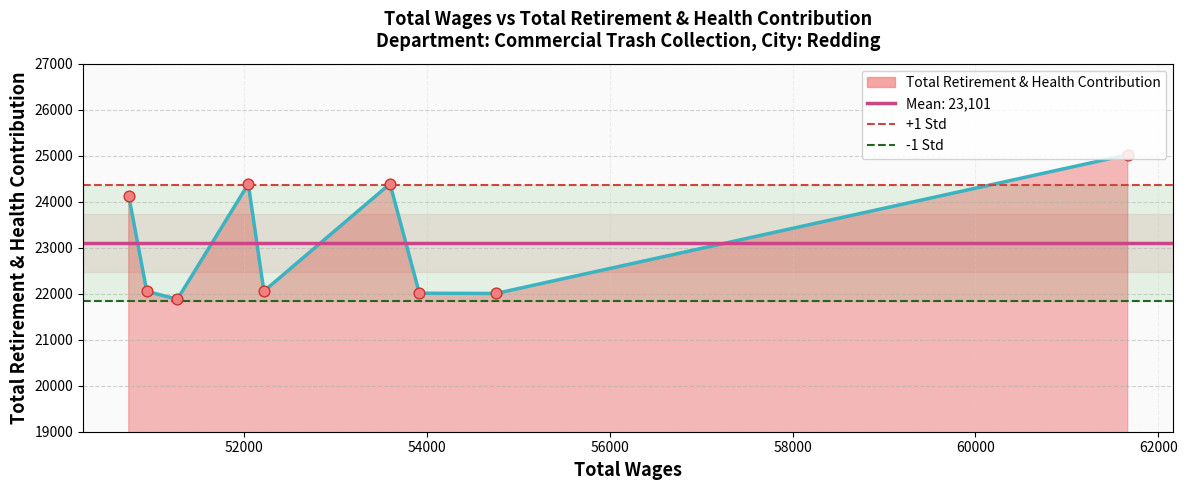

Approximately how many times larger is the value at 53920.0 compared to 50743.0?

0.9